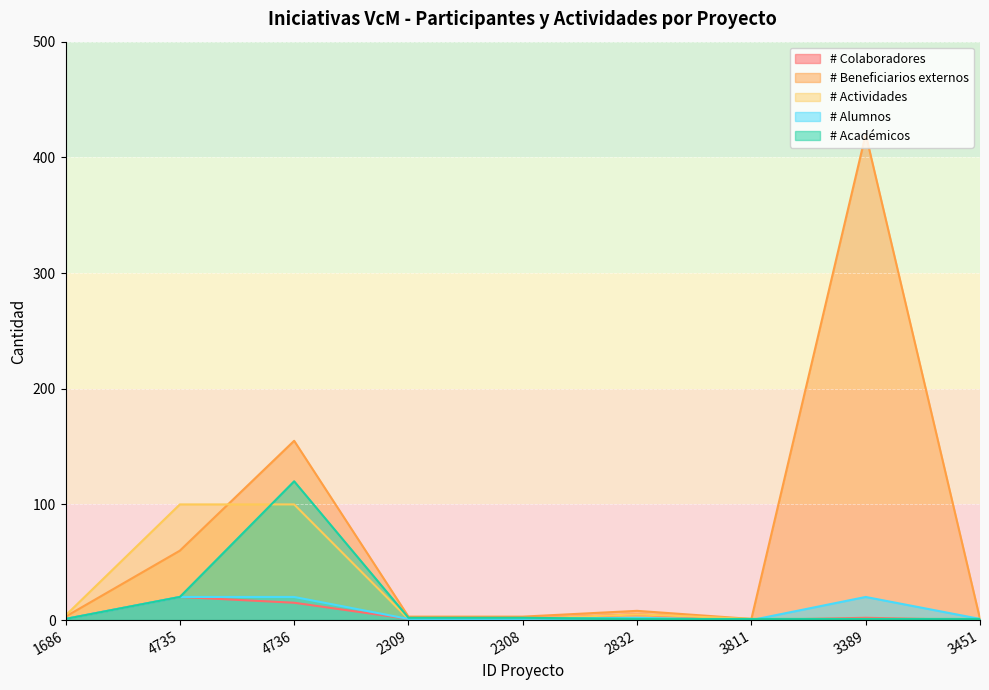

Between 2309 and 4735, which is larger?

4735